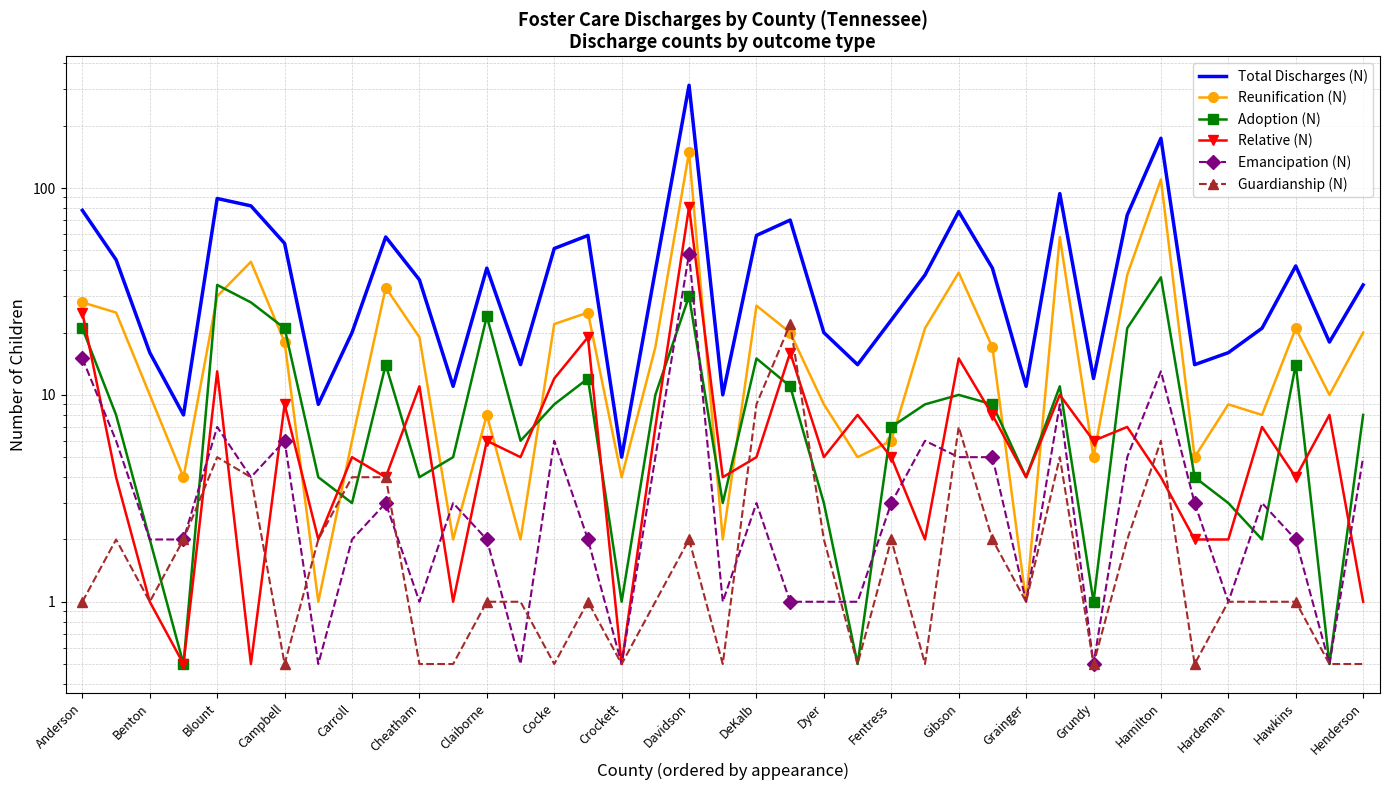

How many data points does each series have?

39